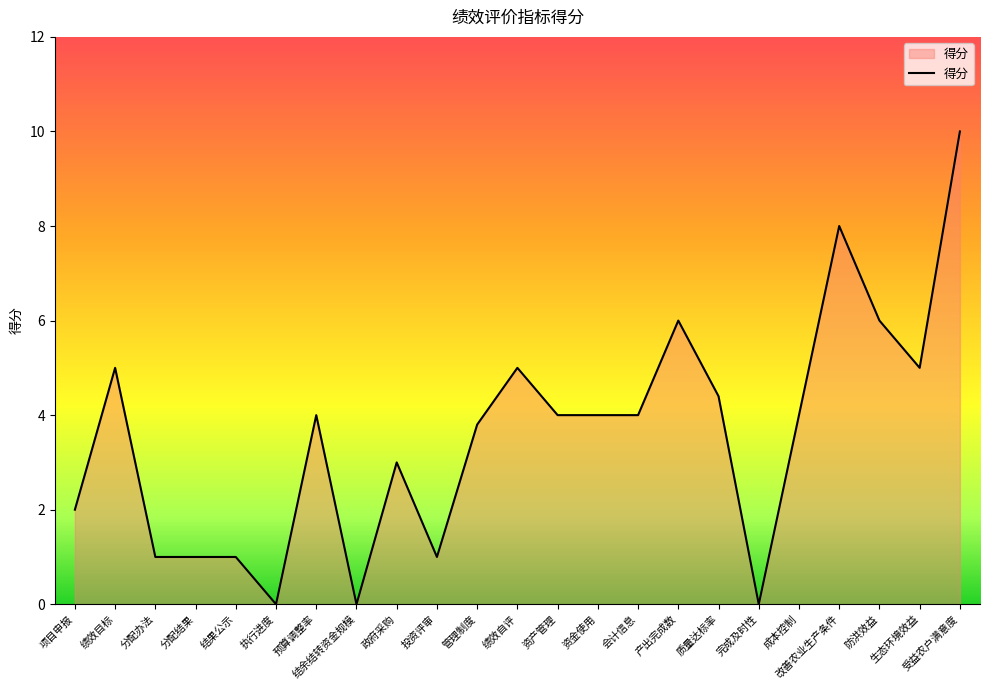

Where is the first local maximum?

绩效目标